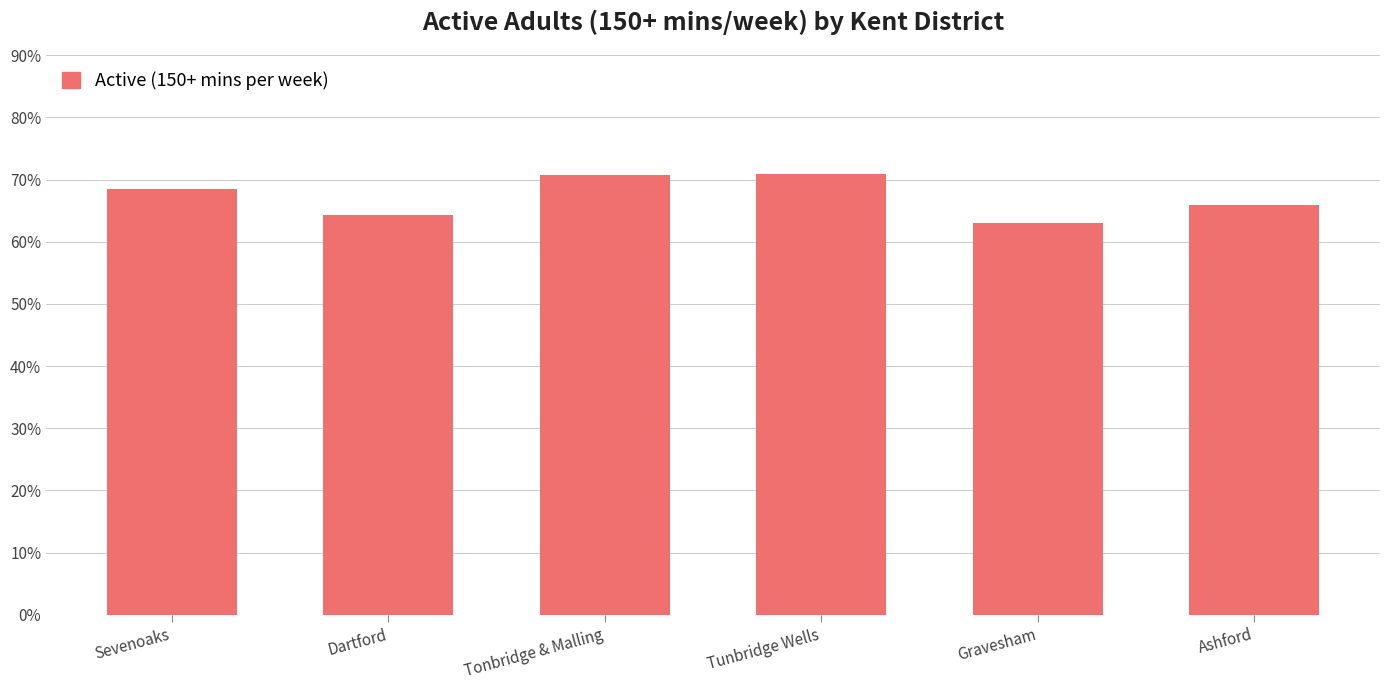

Rank the categories by value from highest to lowest.

Tunbridge Wells, Tonbridge & Malling, Sevenoaks, Ashford, Dartford, Gravesham